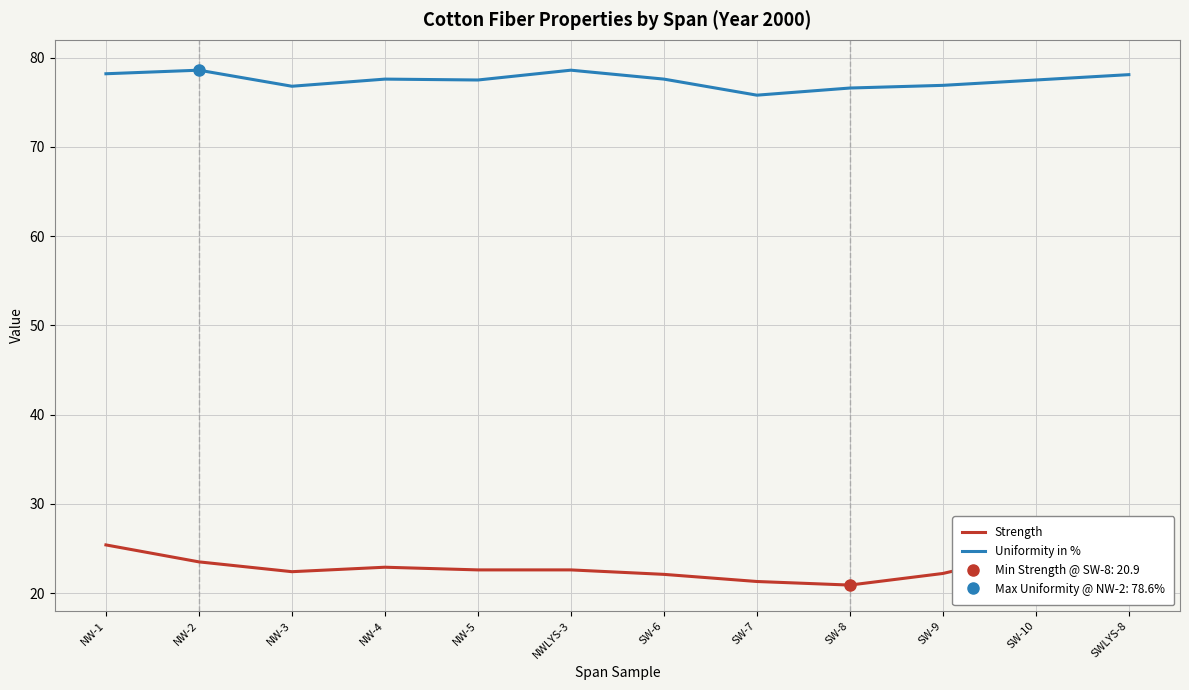

What is the difference between the Uniformity in % values at SW-10 and SWLYS-8?

0.6